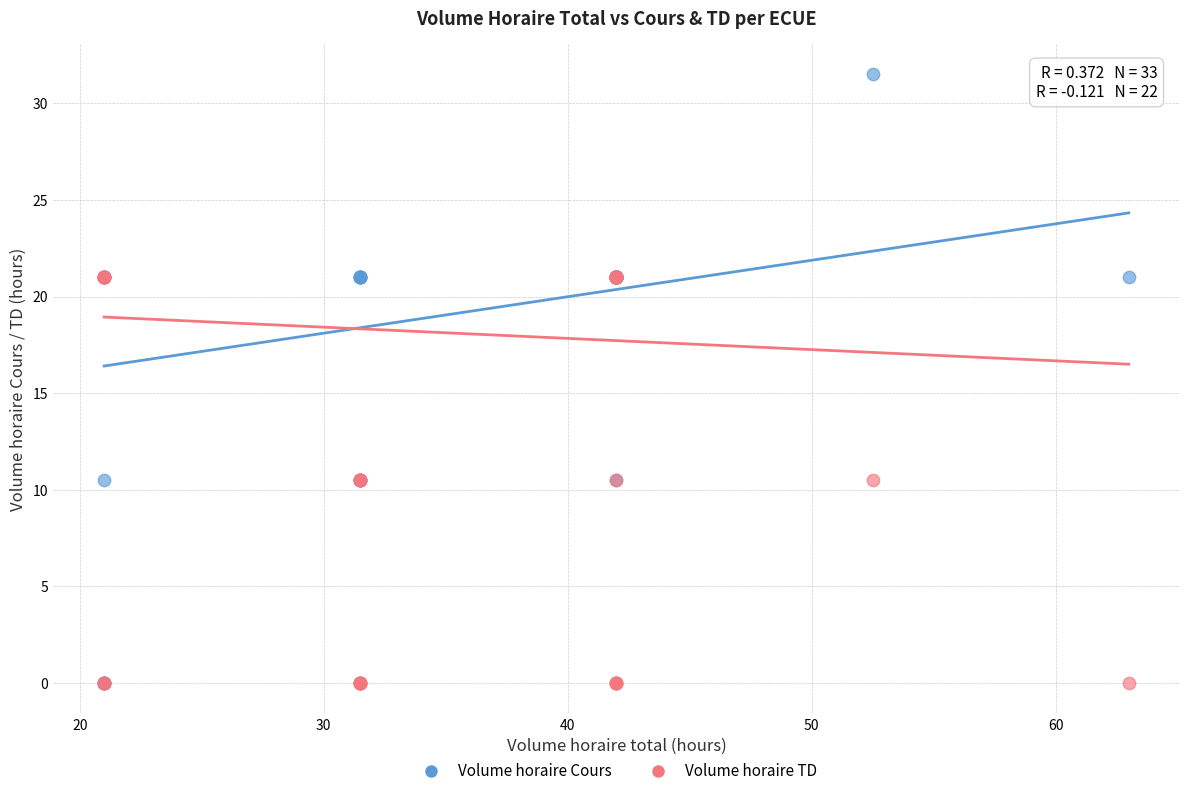

What are all the series names shown in the legend?

Volume horaire Cours, Volume horaire TD